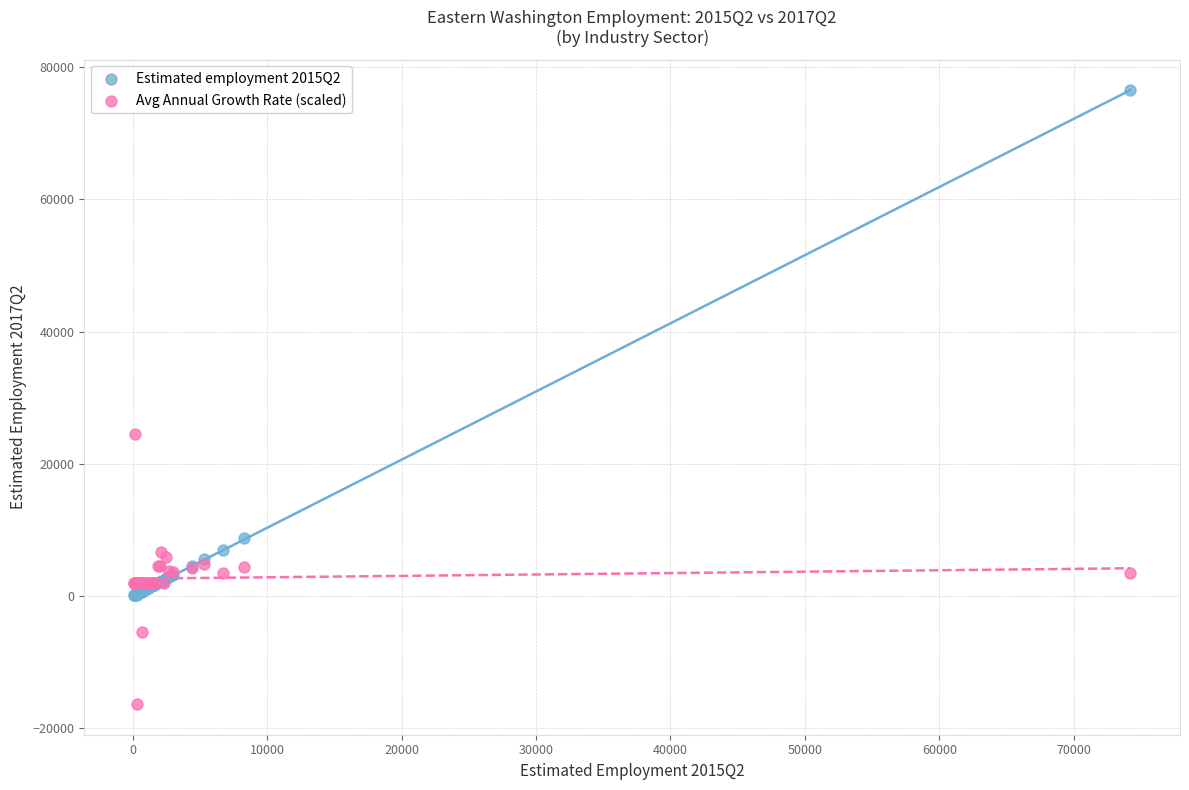

Which series contains the highest Y value?

Estimated employment 2015Q2